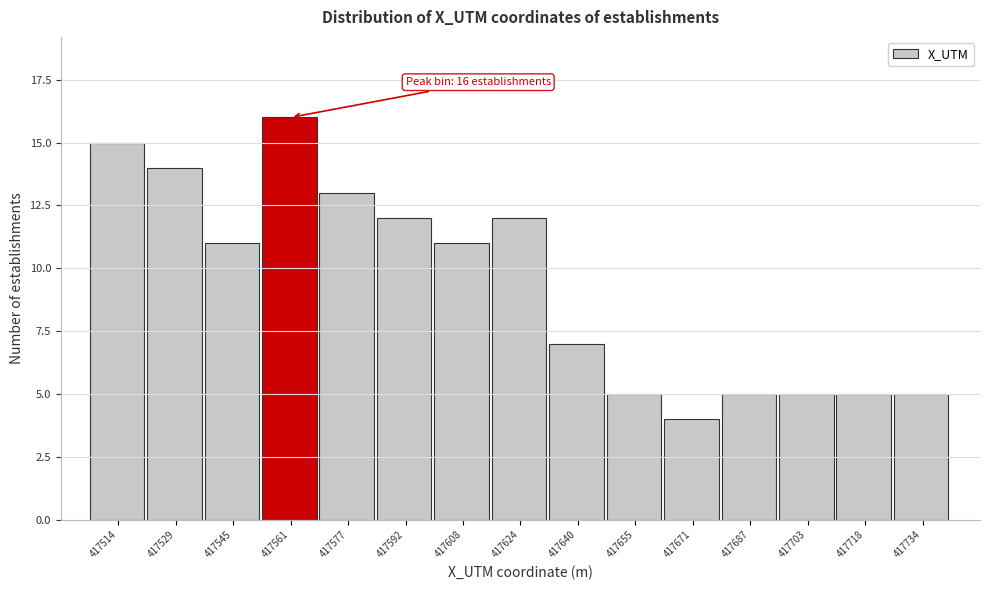

Reading right to left, transcribe all the data shown in this chart.

417734=5	417718=5	417703=5	417687=5	417671=4	417655=5	417640=7	417624=12	417608=11	417592=12	417577=13	417561=16	417545=11	417529=14	417514=15